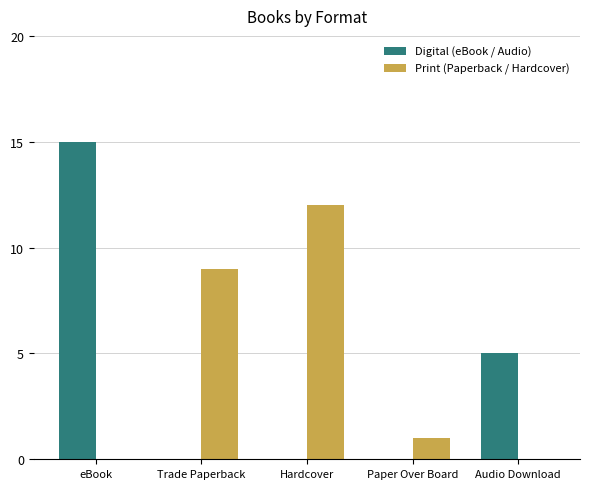

What is the total value across all series at Trade Paperback?

9